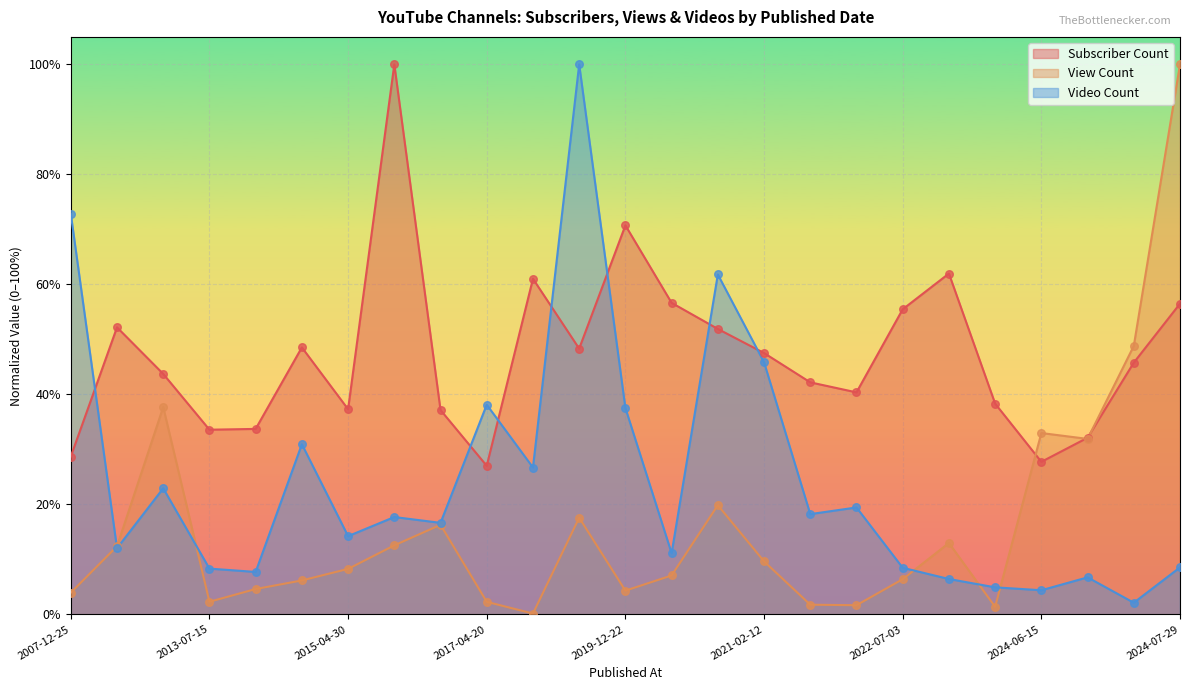

Is the value of Video Count at 2013-07-15 greater than the value of View Count at 2015-04-30?

Yes